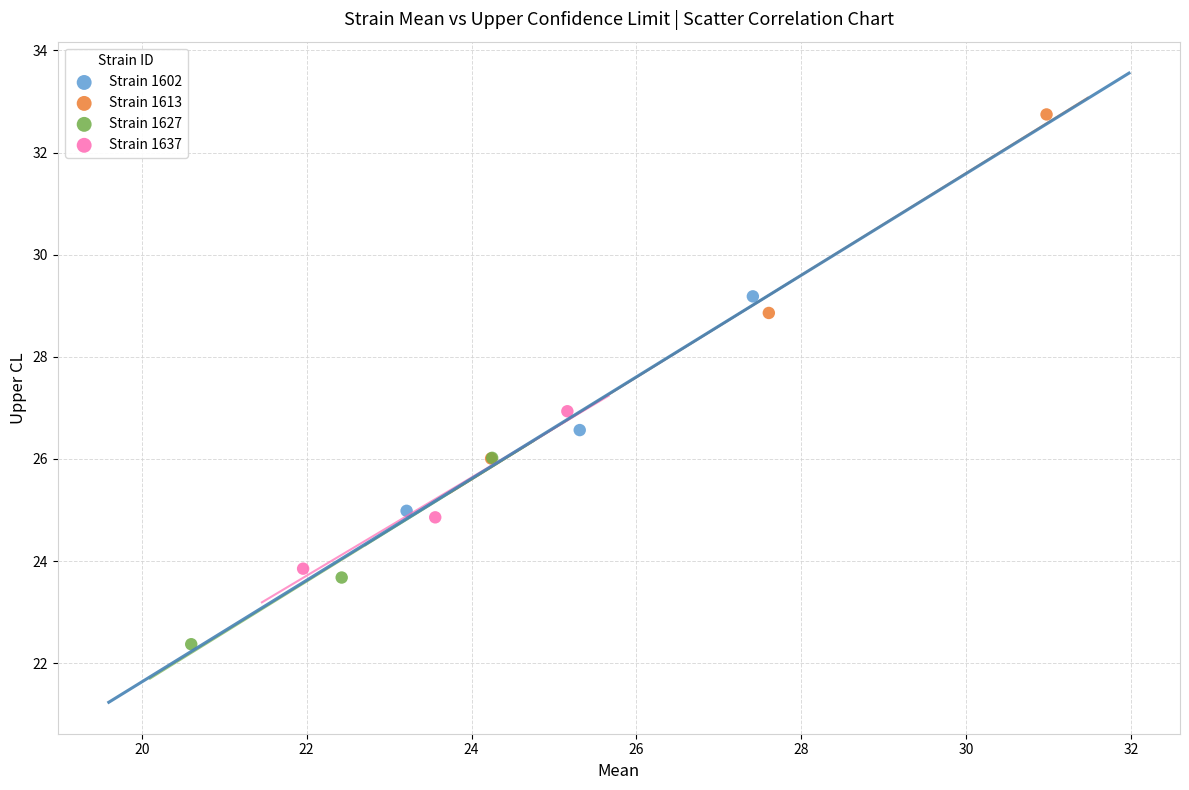

Which series has the widest spread of Y values?

Strain 1613